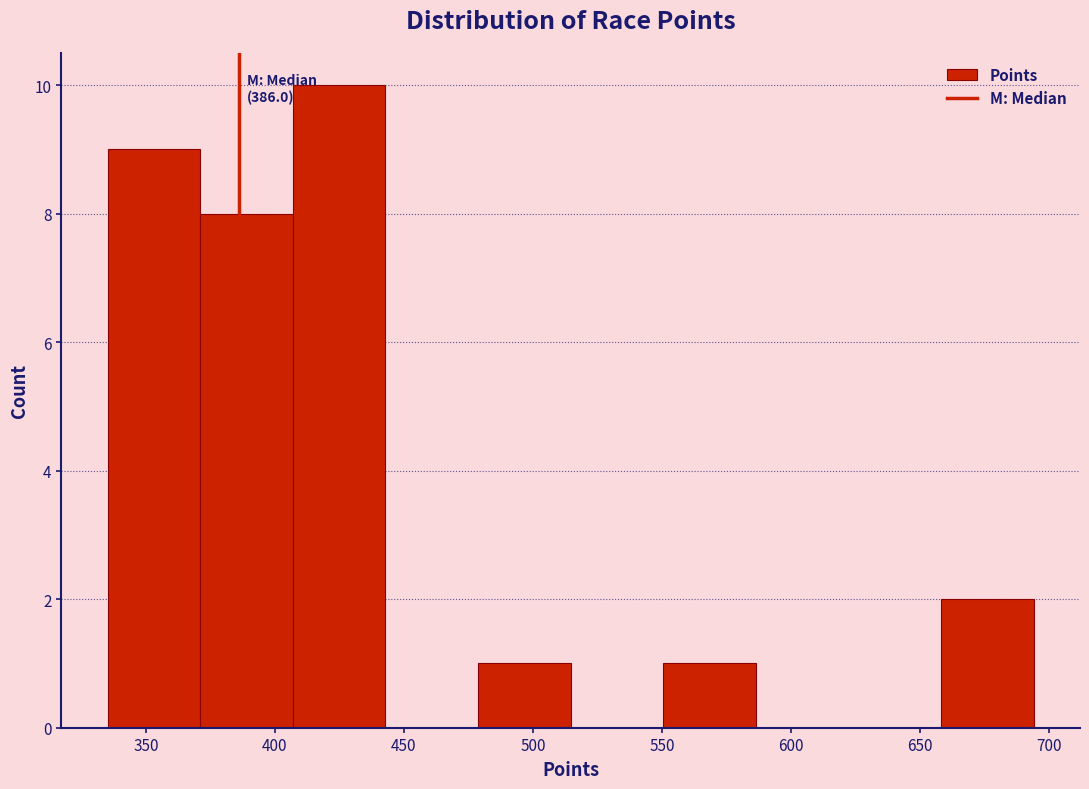

Which range on the x-axis has the tallest bar?

405 to 445